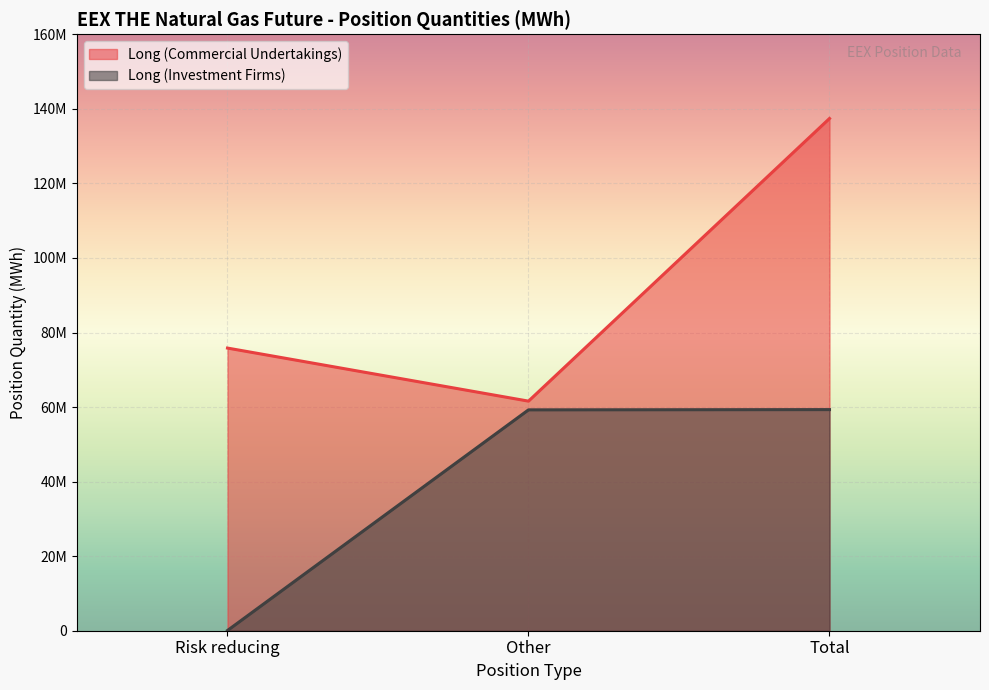

True or false: Long (Investment Firms) has a value of 59249896 at Other.

True